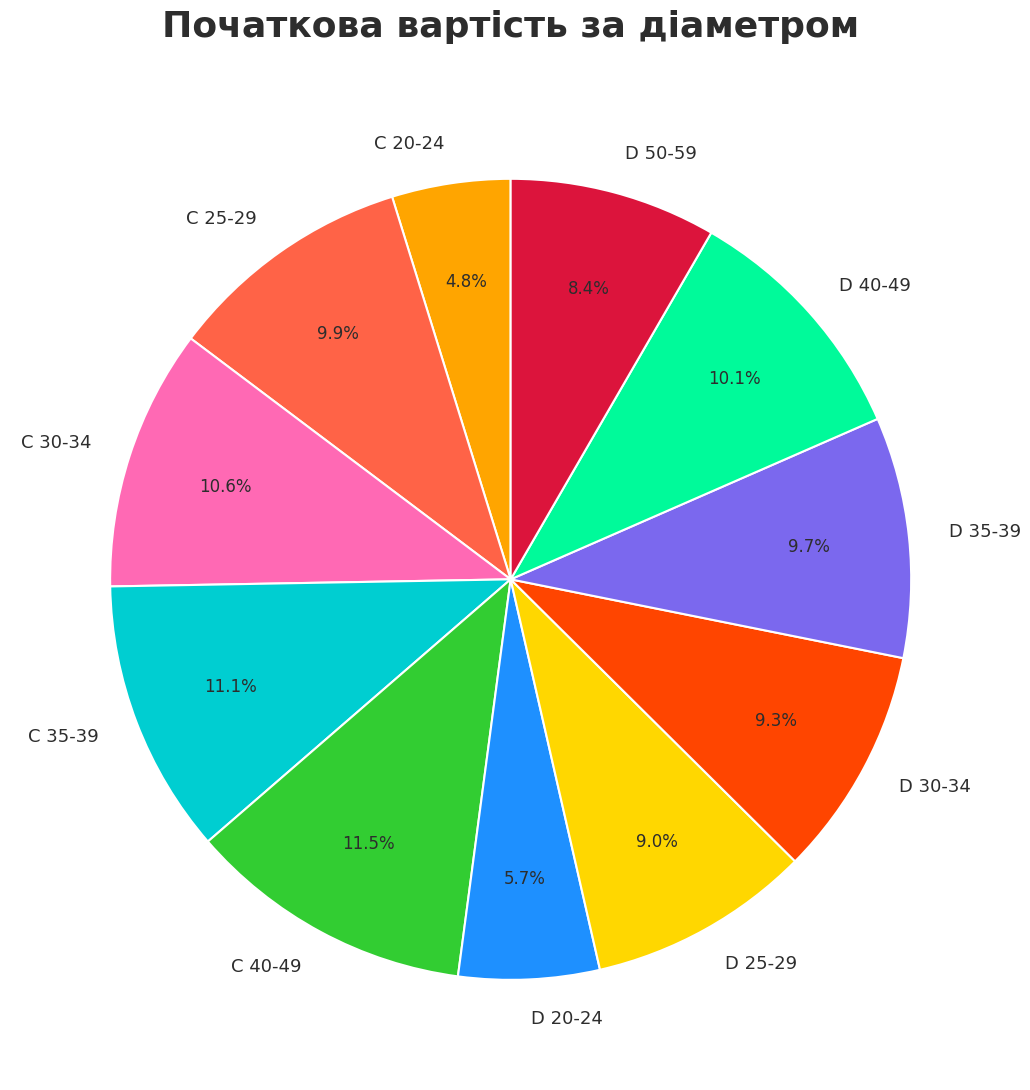

Is it true that D 35-39 is 10% of the pie?

True